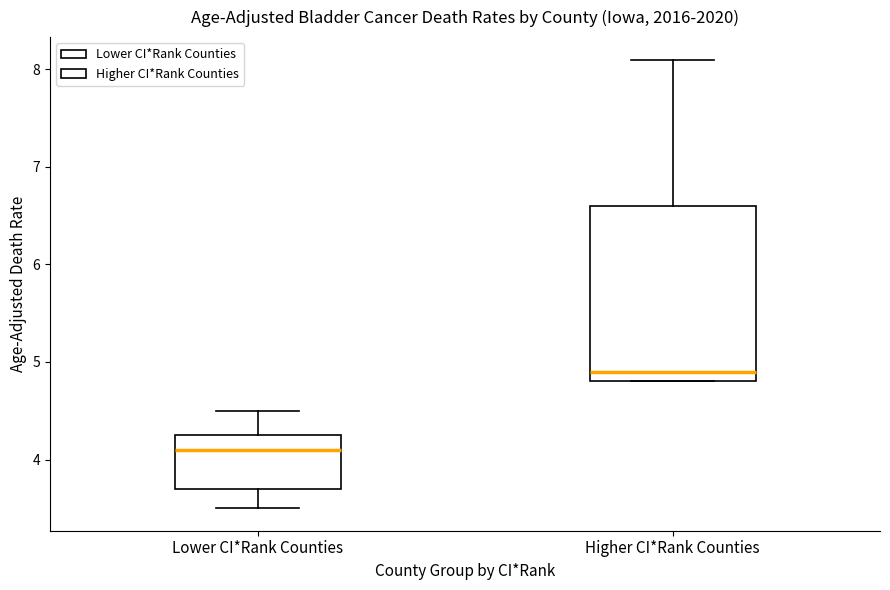

Reading left to right, read every box against the y-axis: the position of its median line, the range the box covers, and the ends of its whiskers. The values are not printed on the chart, so give them approximately, as read against the axis.

Lower CI*Rank Counties: median 4.1, box 3.7 to 4.3, whiskers 3.5 to 4.5
Higher CI*Rank Counties: median 4.9, box 4.8 to 6.6, whiskers 4.8 to 8.1